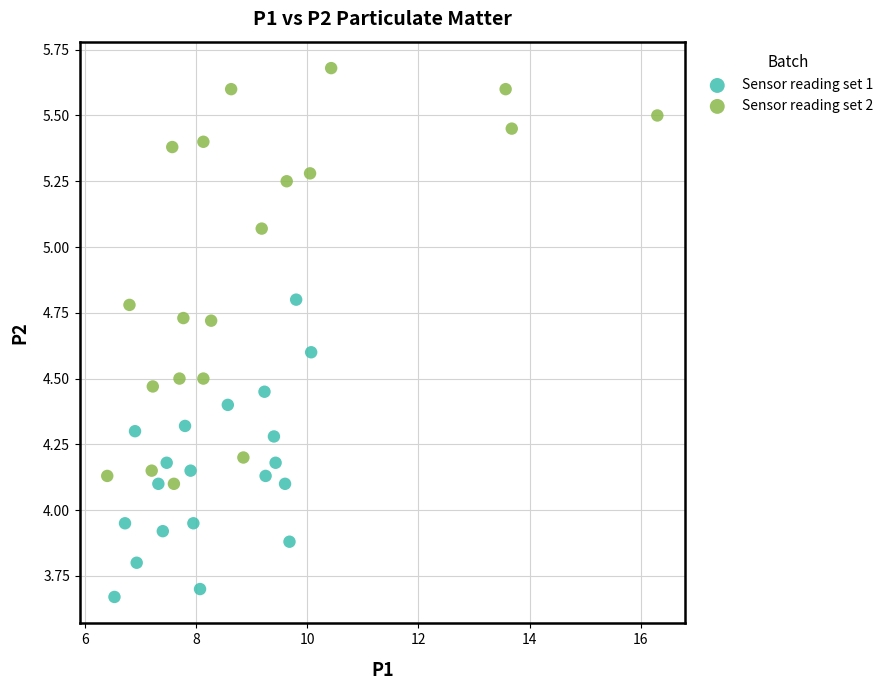

Which series contains the highest Y value?

Sensor reading set 2